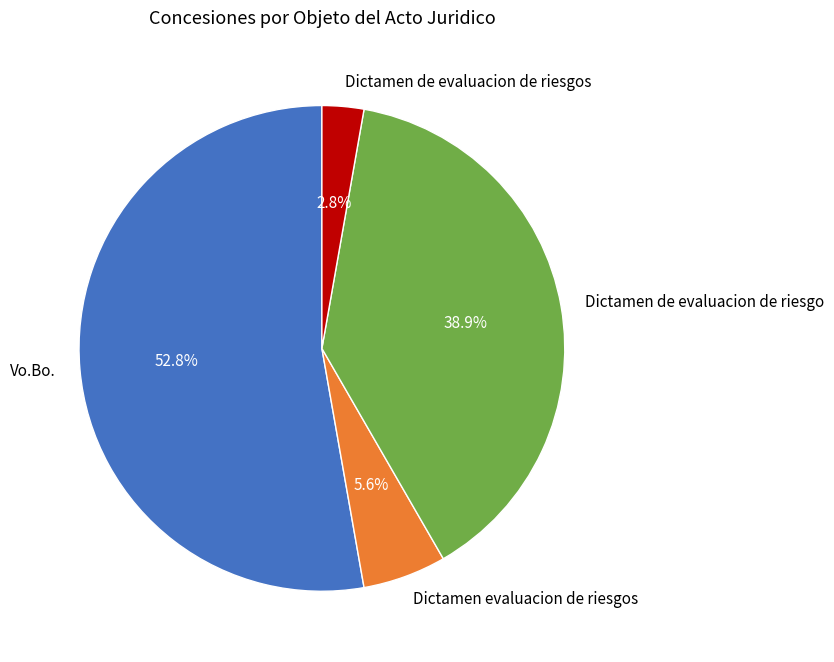

Does Vo.Bo. represent more than half of the total?

Yes